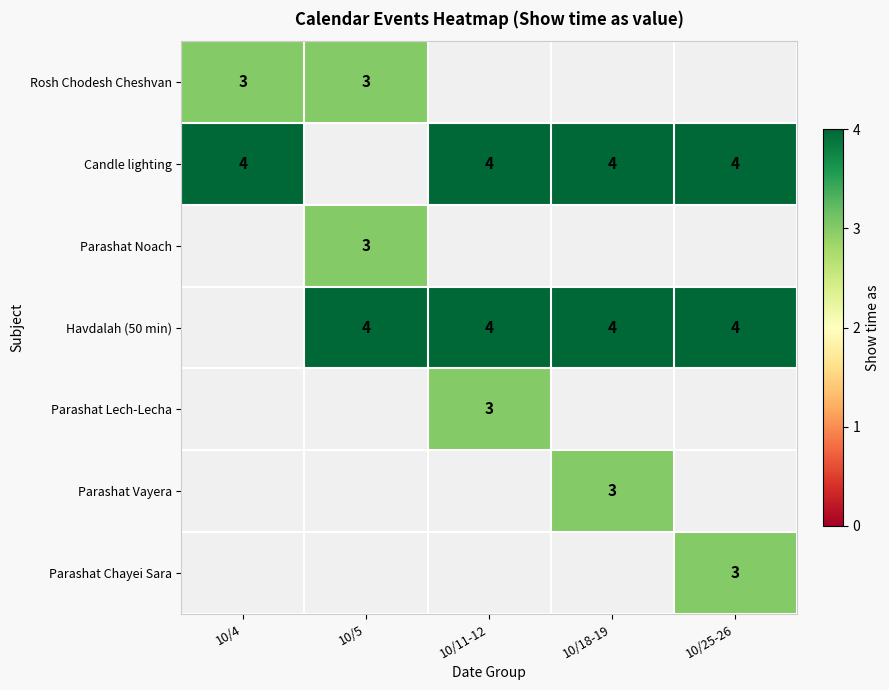

What is the sum of the Candle lighting values at 10/18-19 and 10/25-26?

8